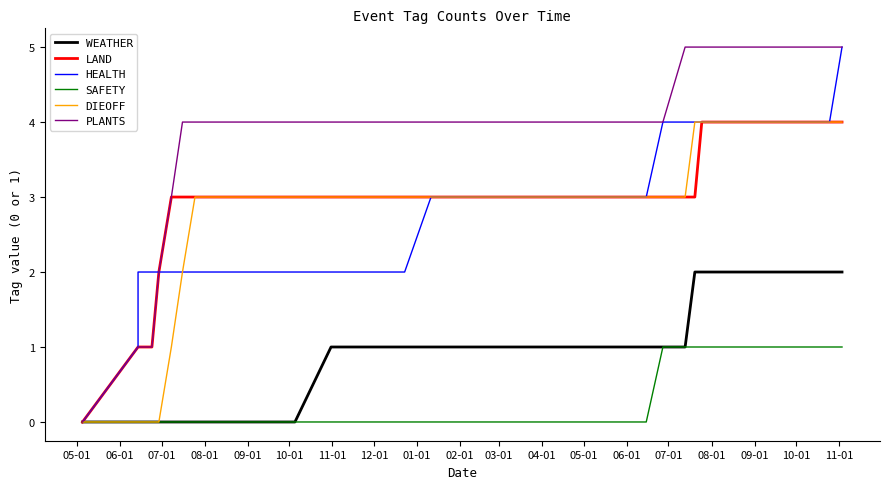

True or false: PLANTS and DIEOFF intersect in this chart.

False